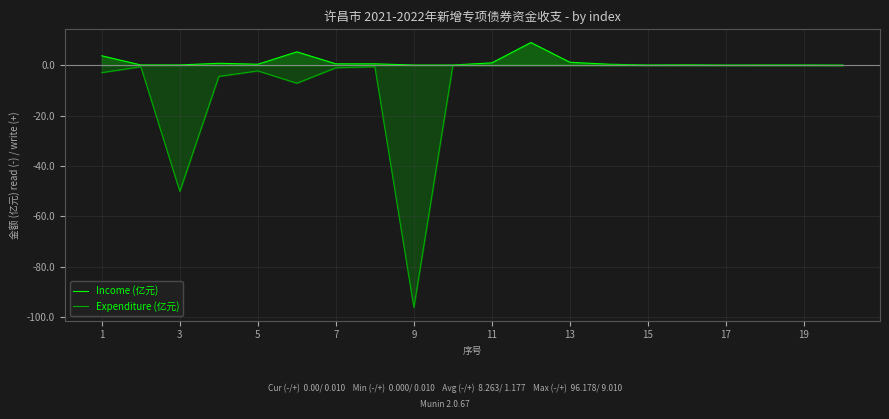

Rank the series by their average value, from lowest to highest.

Expenditure (亿元), Income (亿元)